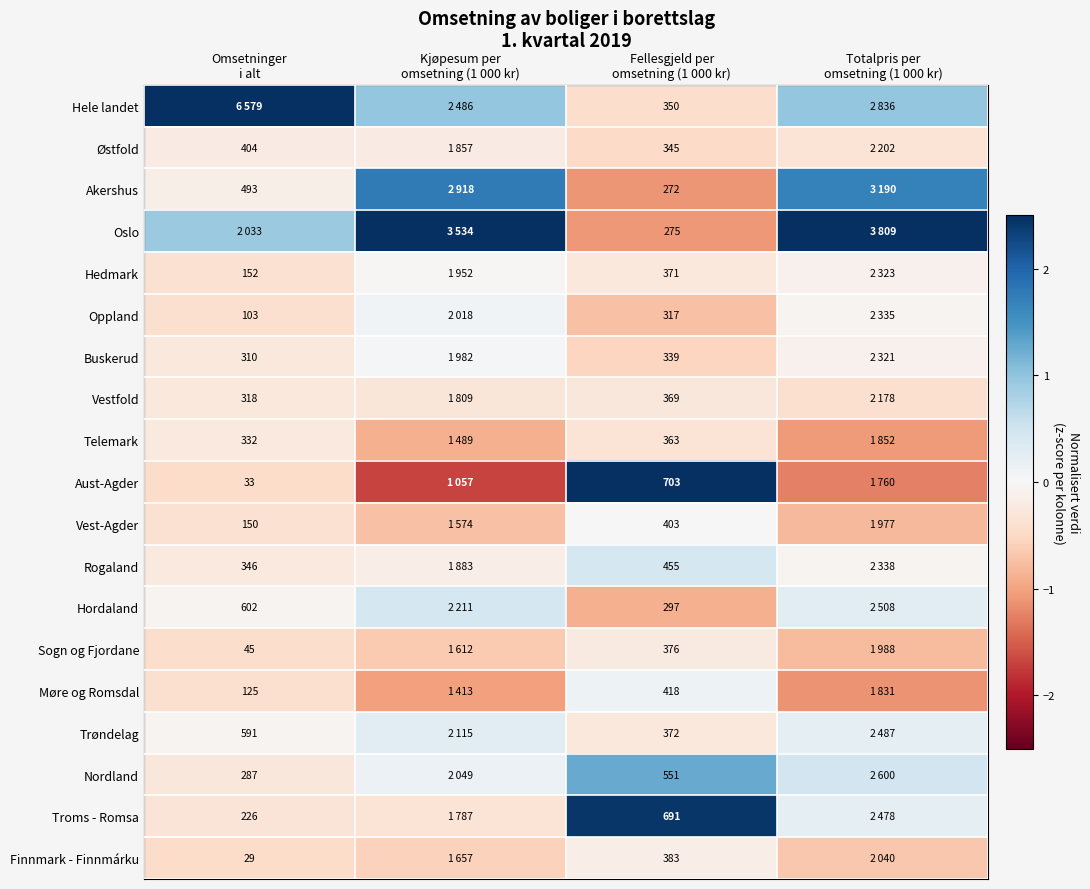

Is the value of Hele landet at Omsetninger i alt greater than the value of Trøndelag at Totalpris per omsetning (1 000 kr)?

Yes